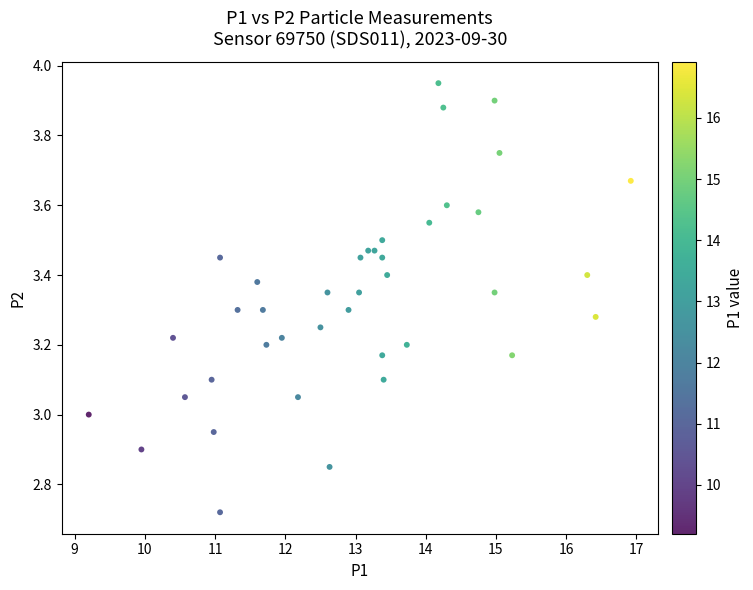

What is the range of Y values (max minus min)?

1.2